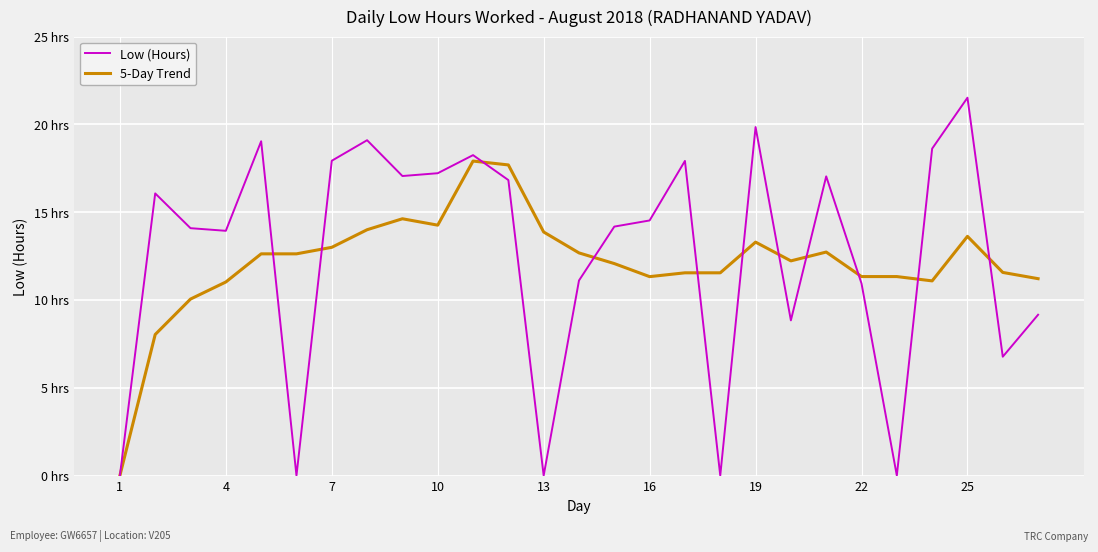

Does the chart have visible grid lines?

Yes